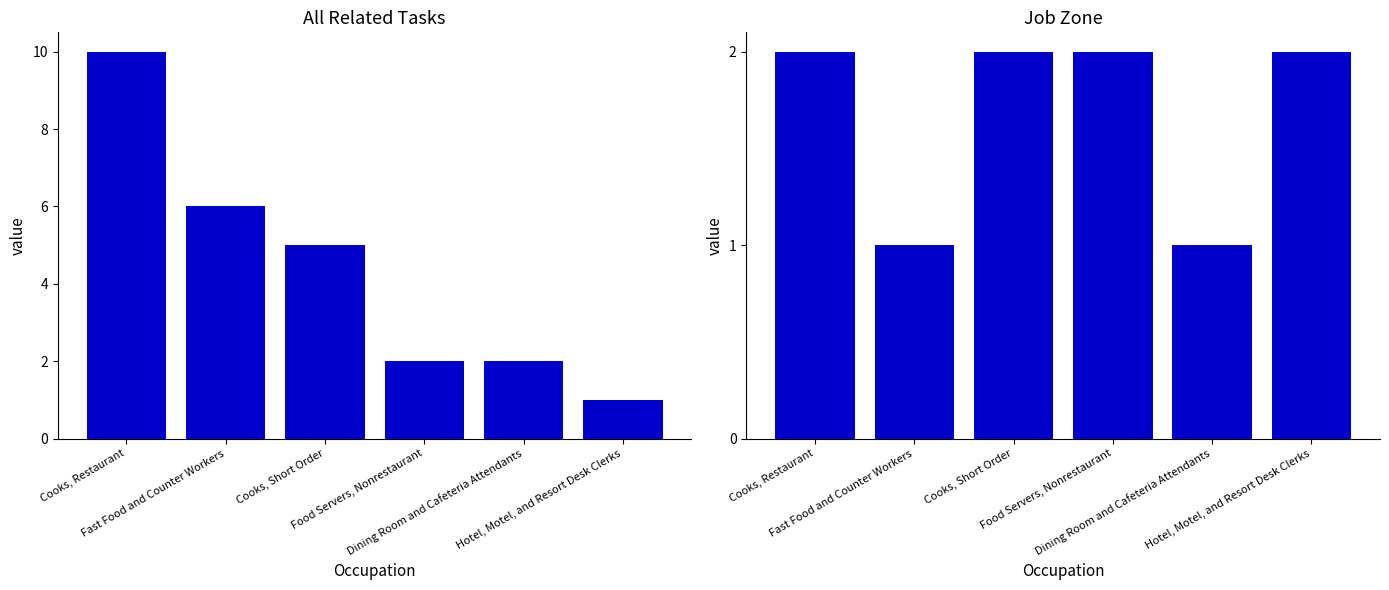

Rank the series by their average value, from highest to lowest.

All Related Tasks, Job Zone